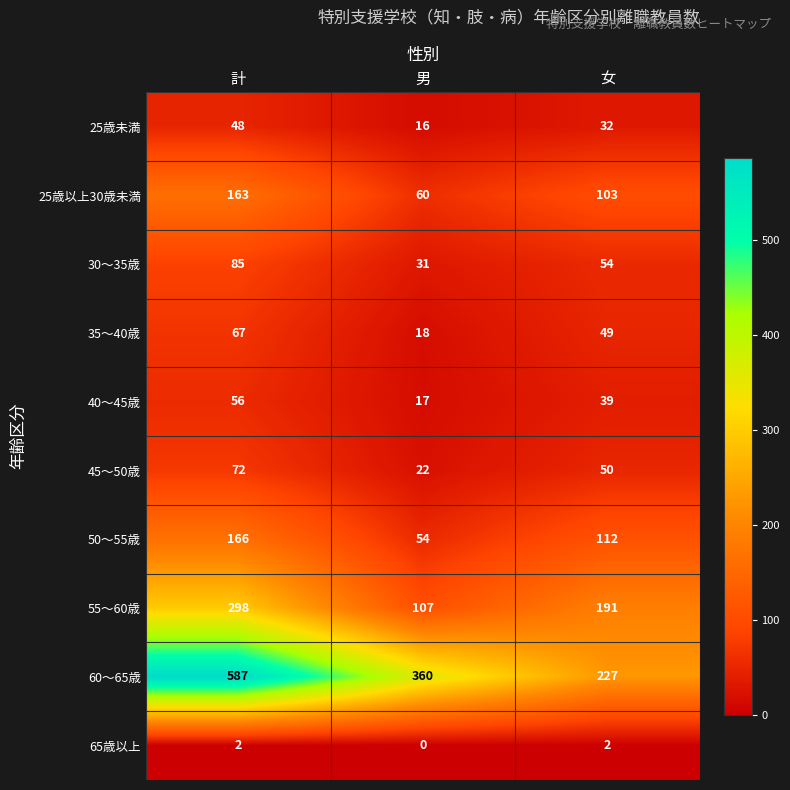

How many 30〜35歳 values are between 31 and 85?

3